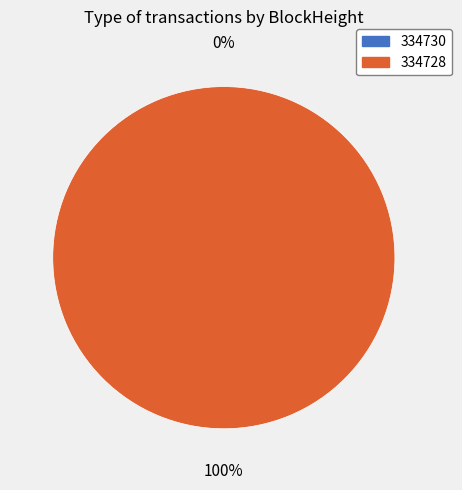

Between 334730 and 334728, which is larger?

334728